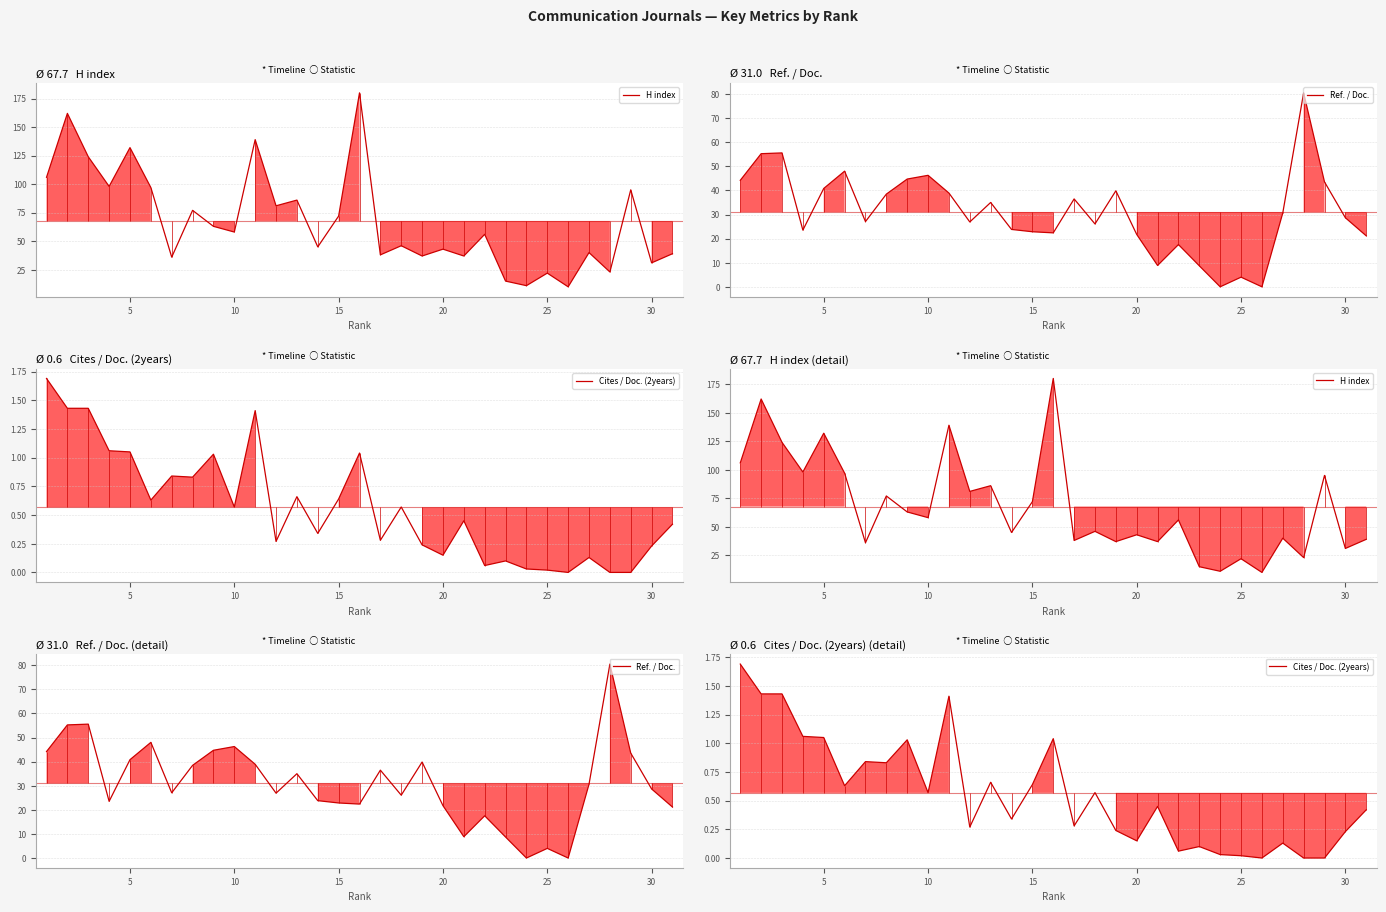

How many interior local valleys does the Ref. / Doc. series have?

8